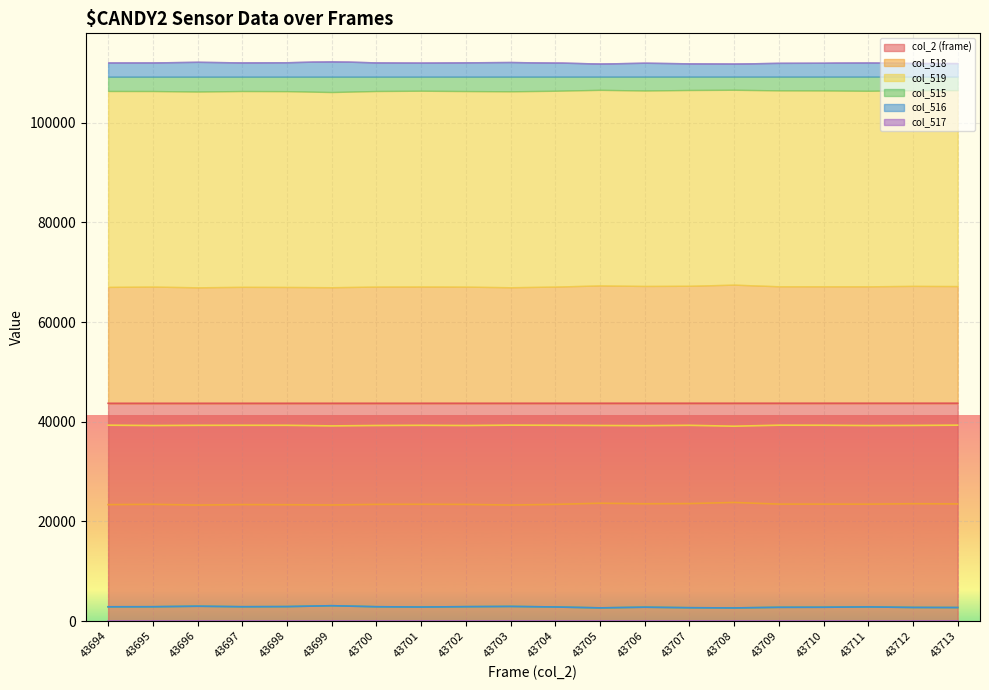

Is it true that col_518 equals 5618 at 43698?

False